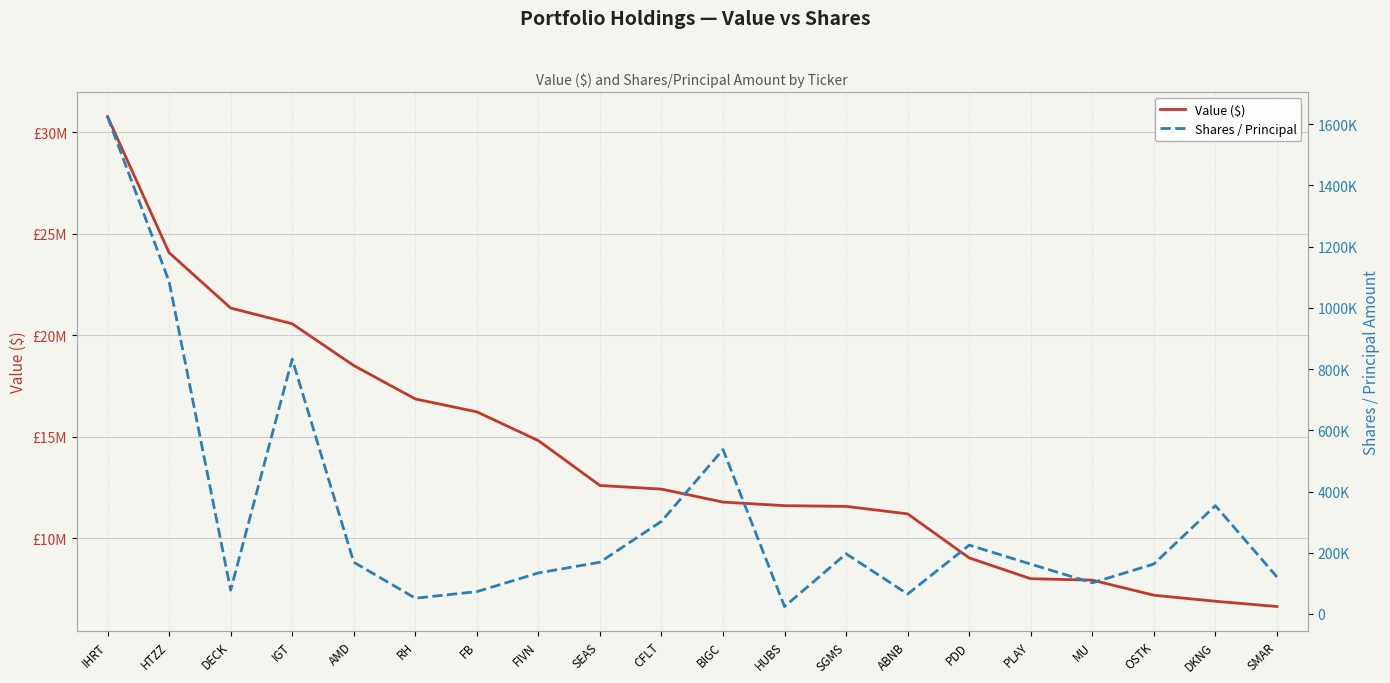

True or false: Shares / Principal and Value ($) cross at least once.

False